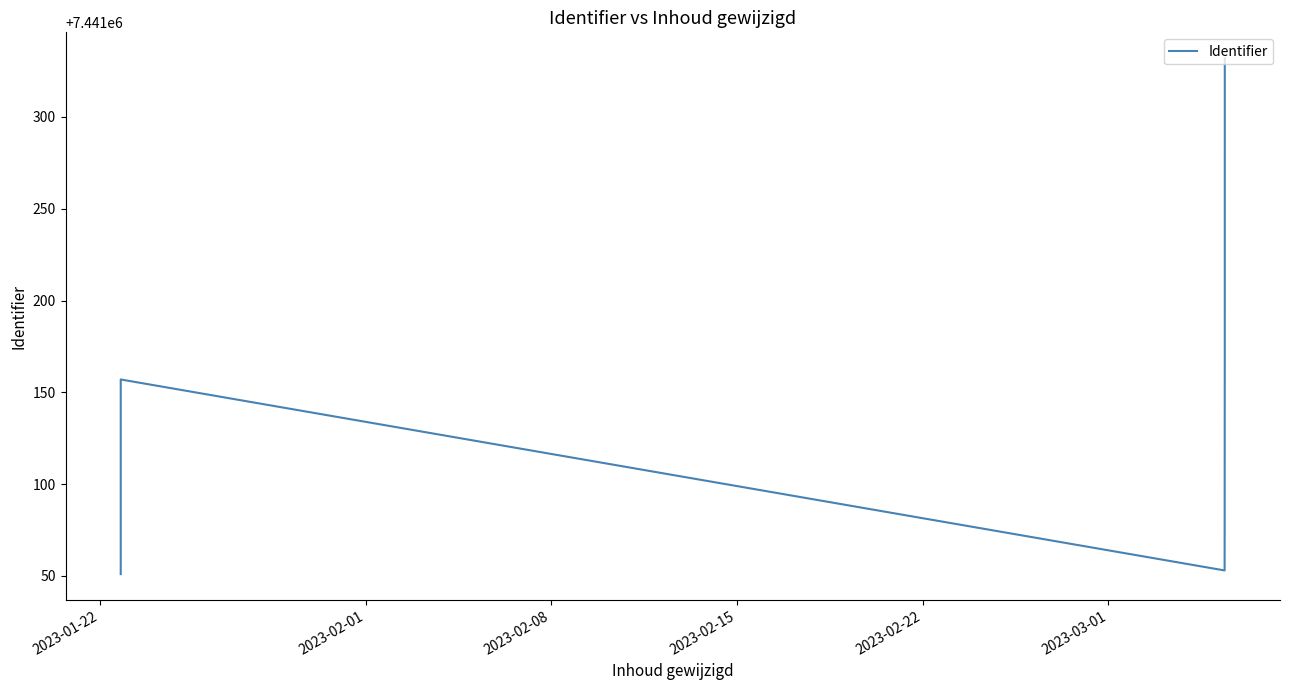

What is the ratio of the value at 2023-02-08 to the value at 2023-02-22?

1.0